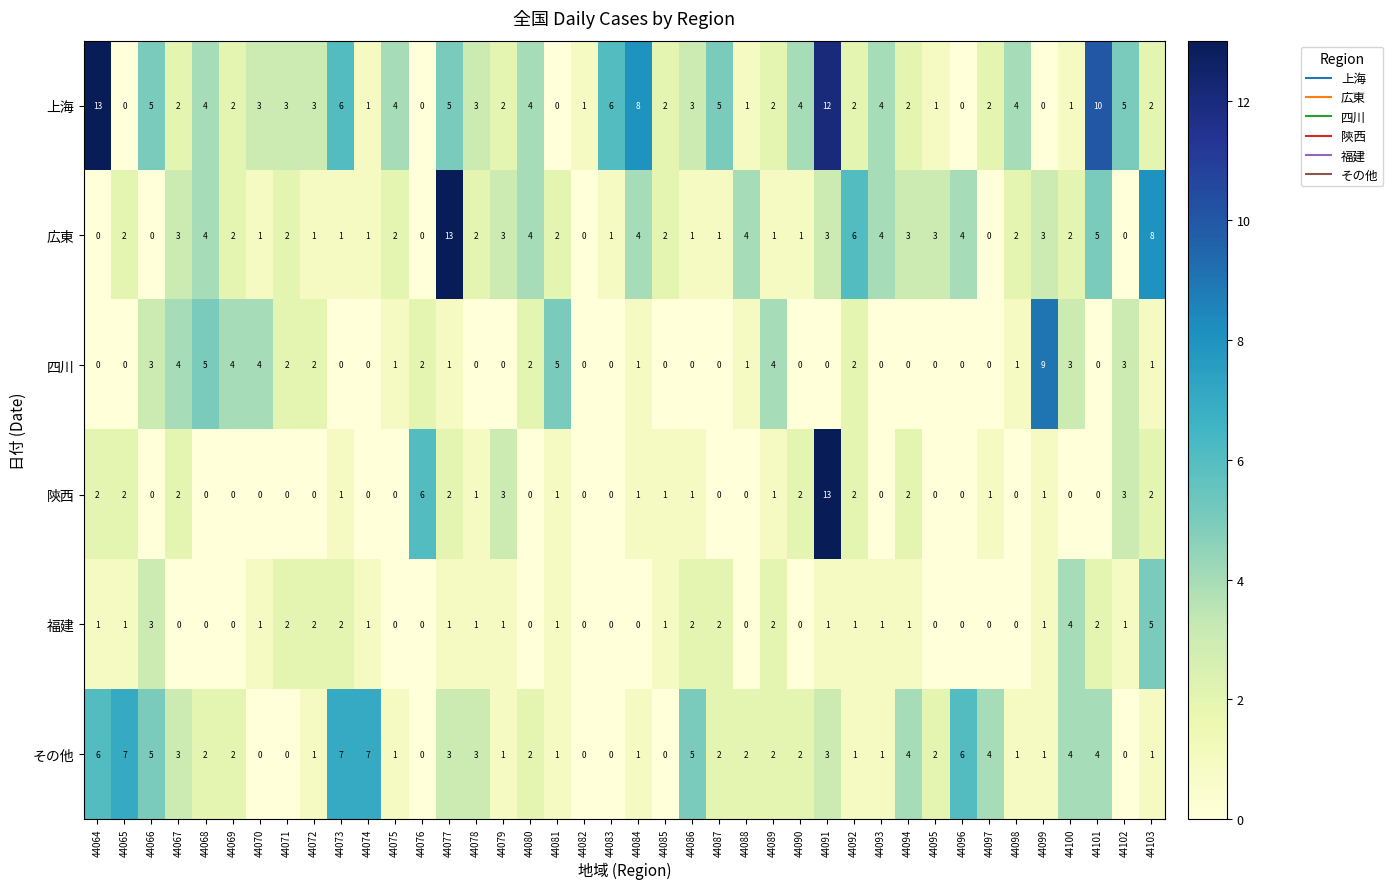

At which category is the sum across all series the highest?

44091